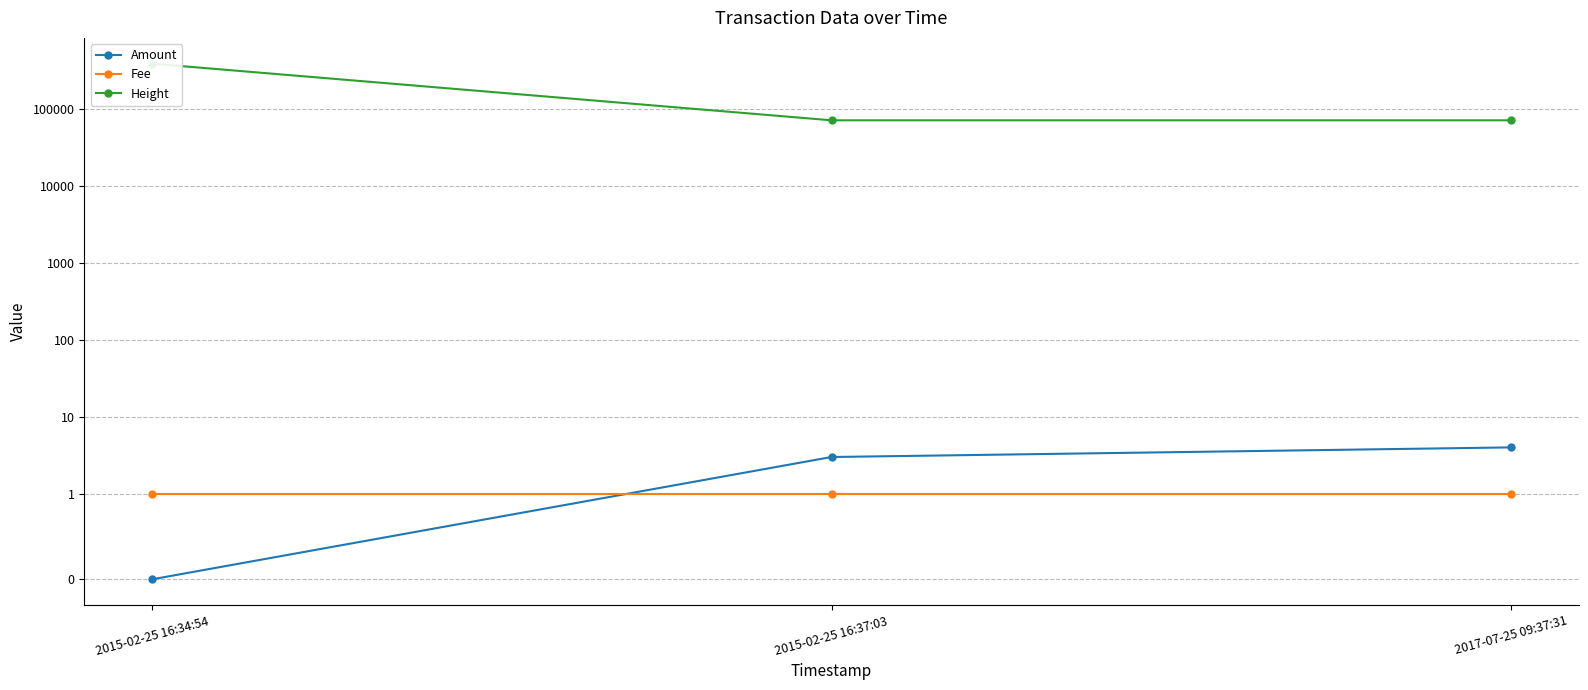

Rank the series at 2017-07-25 09:37:31 from highest to lowest value.

Height, Amount, Fee